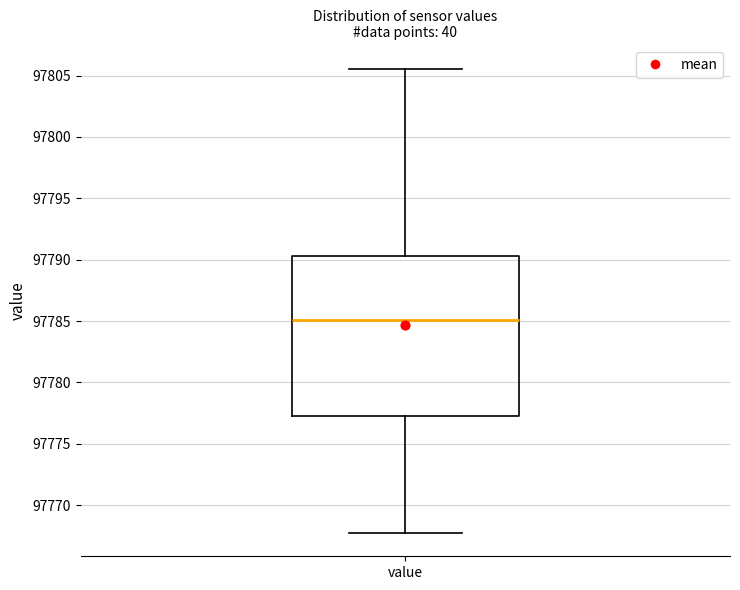

Transcribe this box plot: give where the median line is, the range the box spans, and where the two whiskers end, as read against the y-axis. The values are not printed on the chart, so give them approximately, as read against the axis.

median 97785.0, box 97777.5 to 97790.5, whiskers 97767.5 to 97805.5